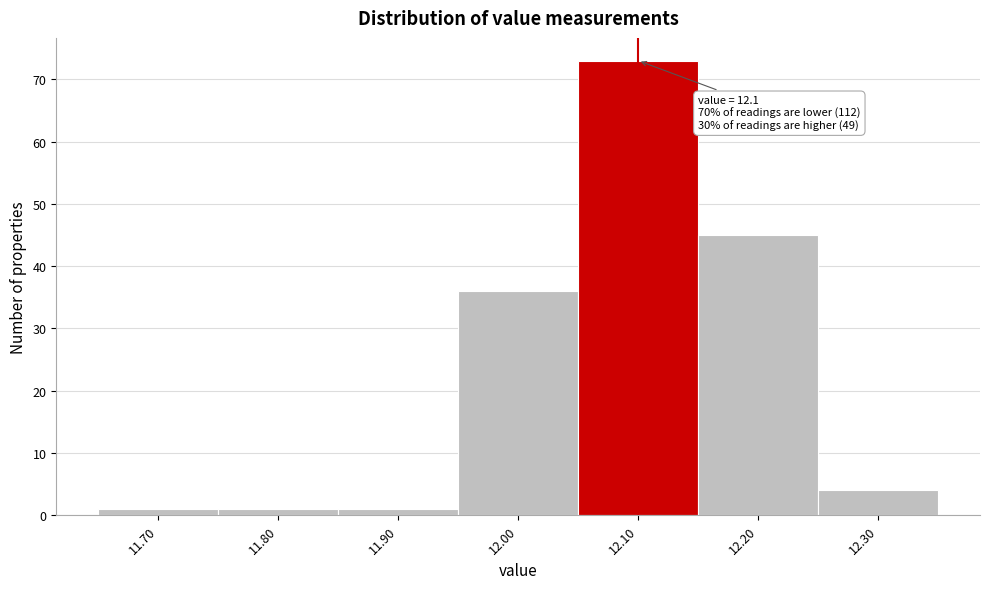

Which range on the x-axis has the tallest bar?

12.05 to 12.15